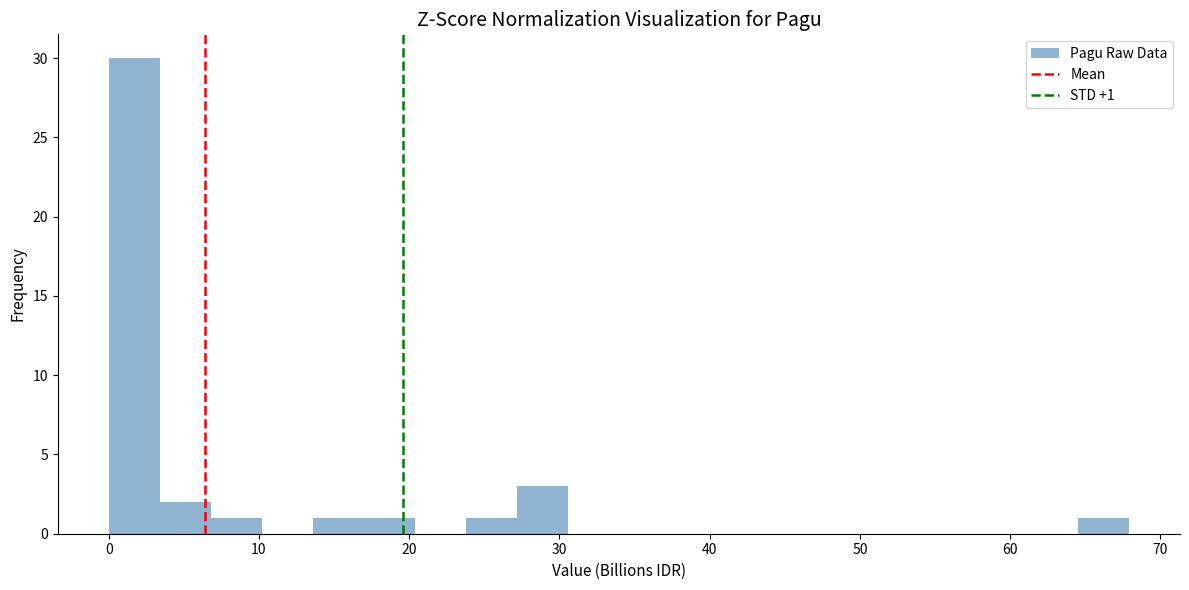

Around what value on the x-axis is the tallest bar? Give the approximate position of its centre, as read against the axis.

2